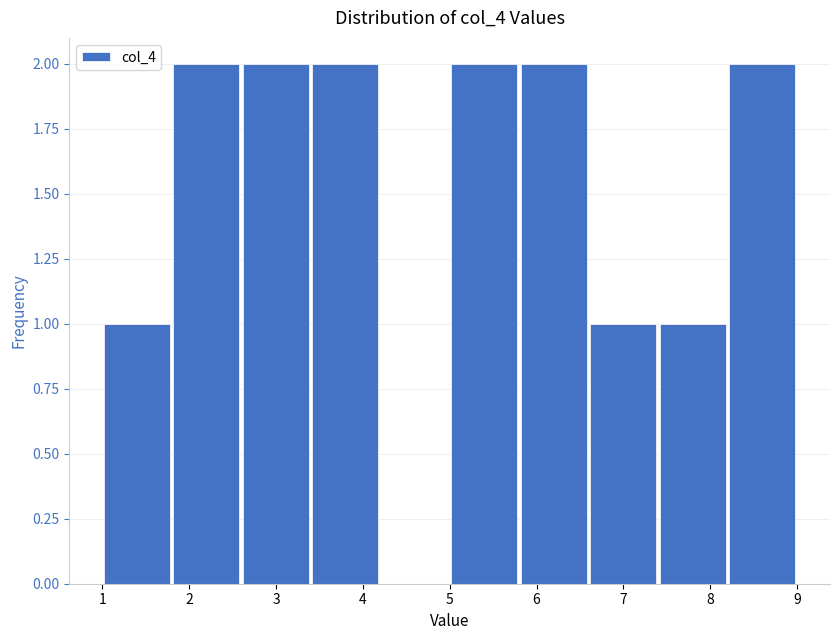

Reading left to right, list every bar in this chart as the range it spans on the x-axis followed by its height. The values are not printed on the chart, so give them approximately, as read against the axis.

1.0 to 1.8: 1
1.8 to 2.6: 2
2.6 to 3.4: 2
3.4 to 4.2: 2
4.2 to 5.0: 0
5.0 to 5.8: 2
5.8 to 6.6: 2
6.6 to 7.4: 1
7.4 to 8.2: 1
8.2 to 9.0: 2